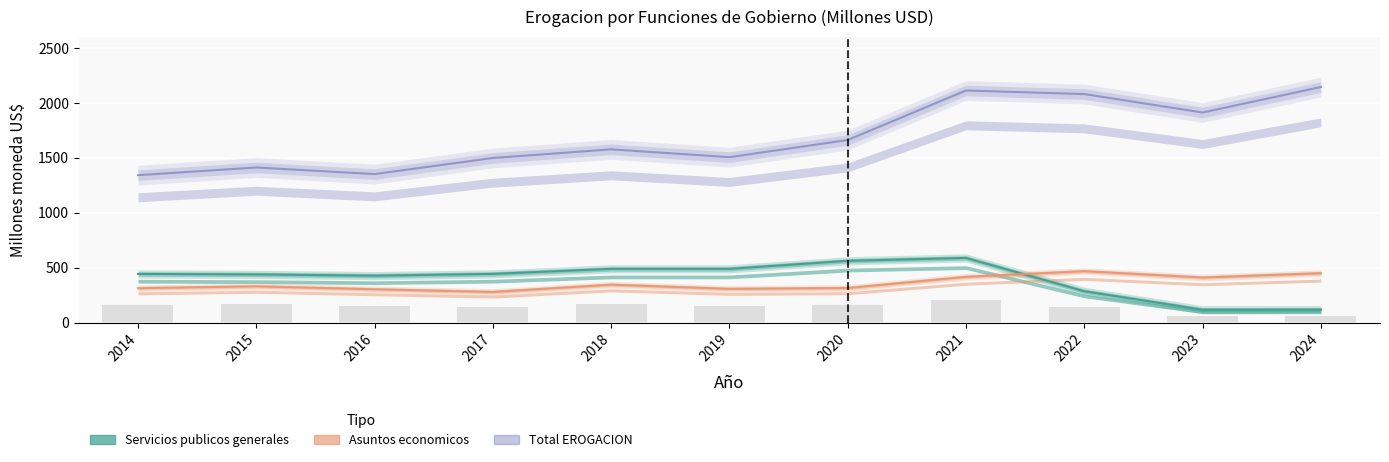

Does the chart contain any negative values?

No